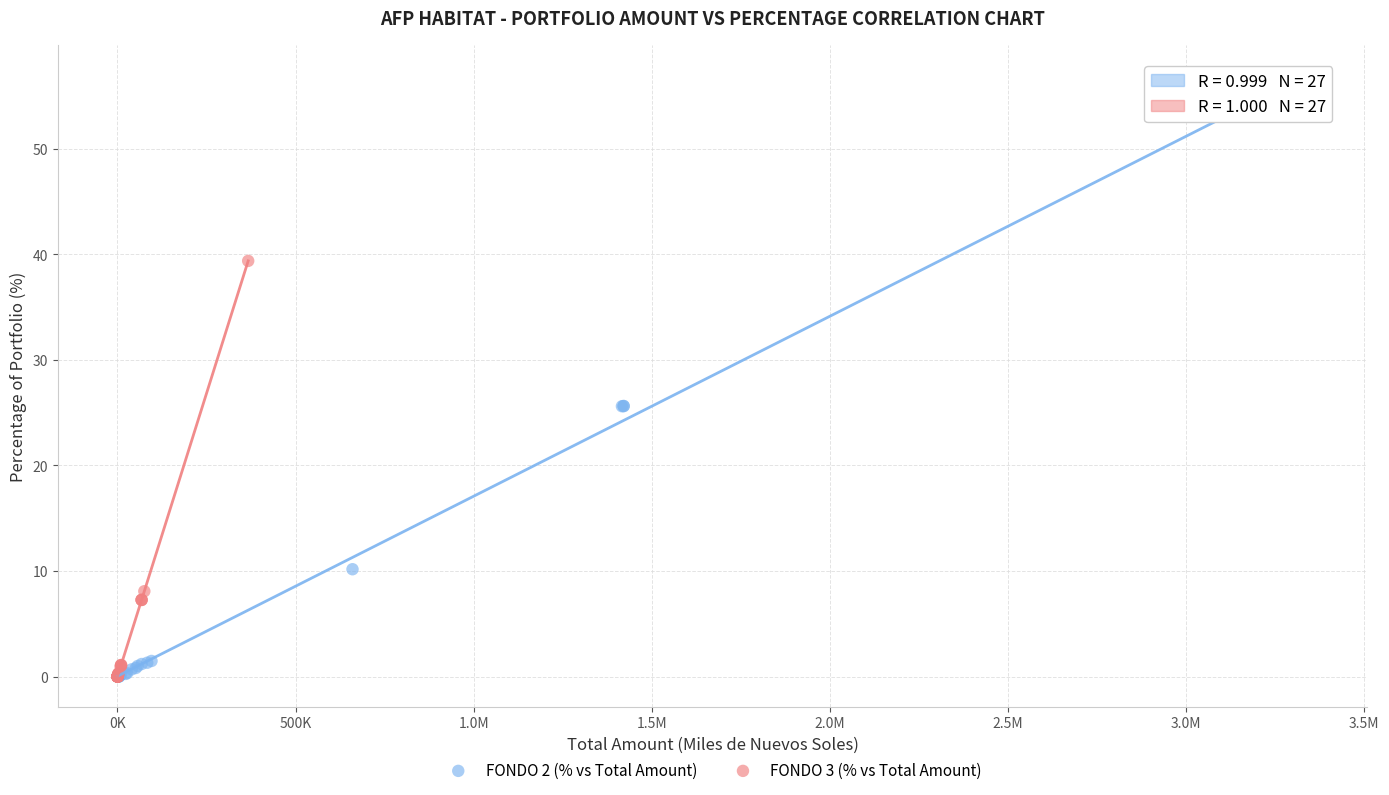

Which series has the widest spread of Y values?

FONDO 2 (% vs Total Amount)